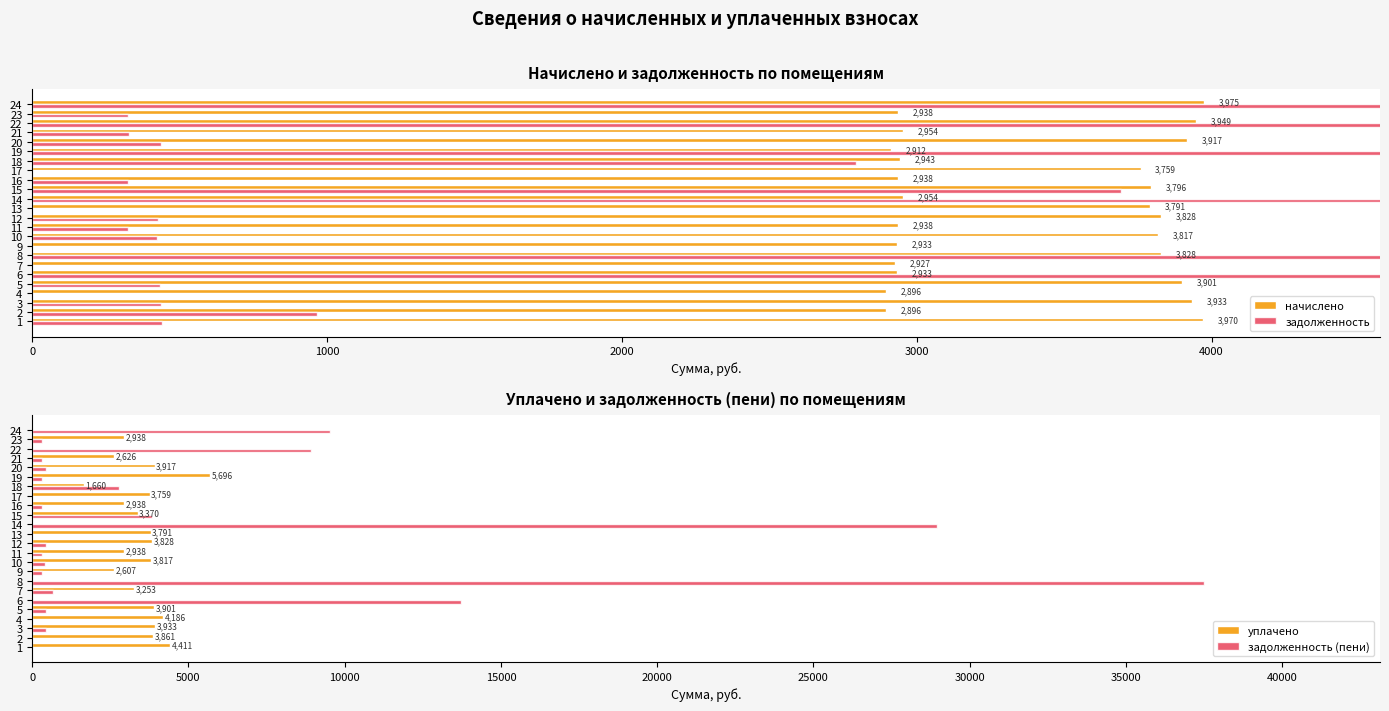

The value of уплачено at 10 is 5284.0. True or false?

False